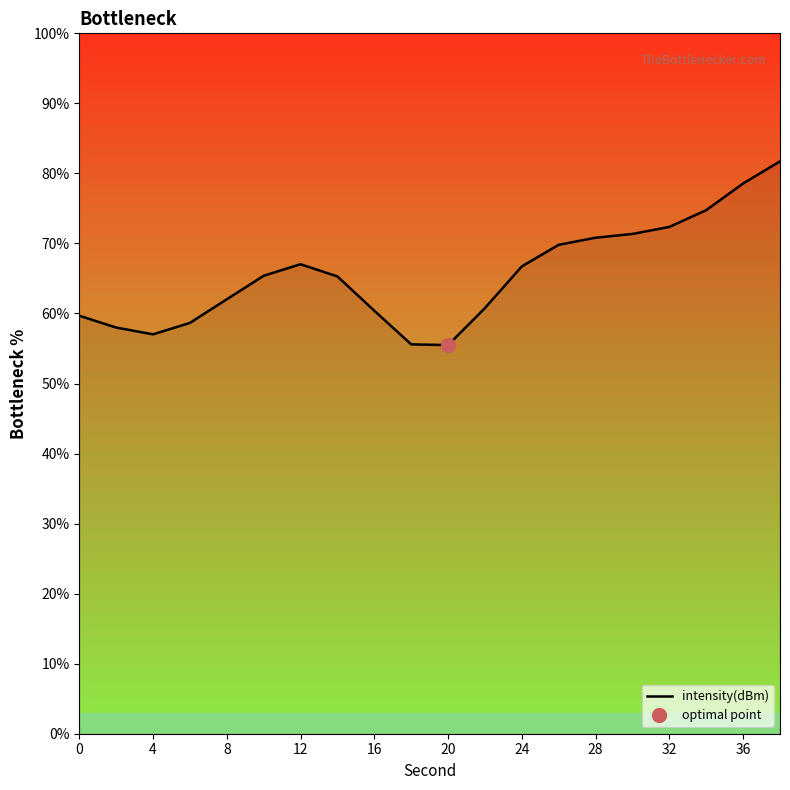

The value of intensity(dBm) at 0 is 81.4. True or false?

False